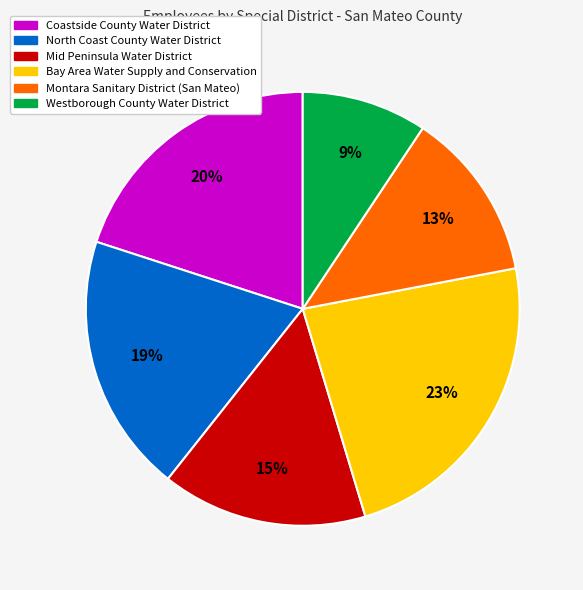

How many slices are in this pie chart?

6